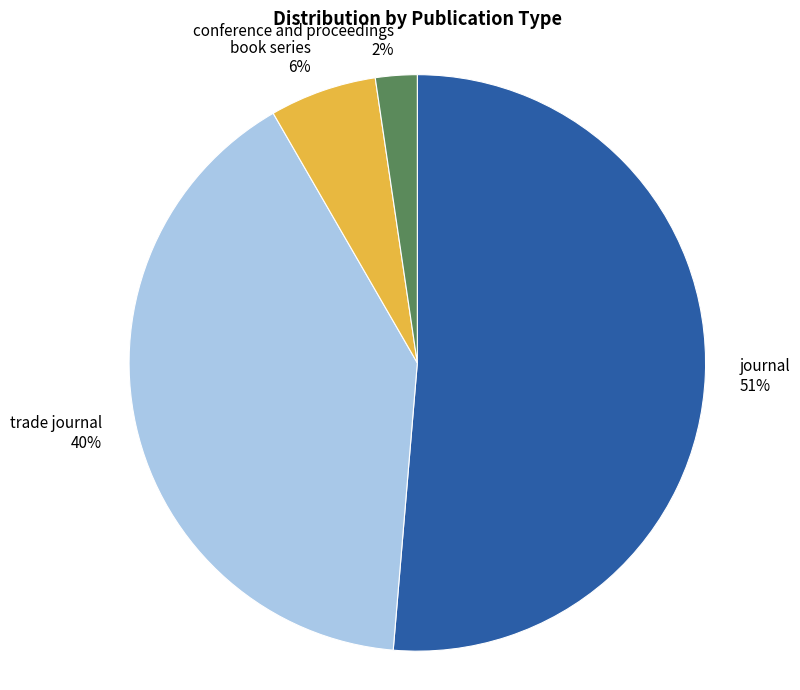

To the nearest percent, what is the difference between the largest and smallest slice percentages?

49%